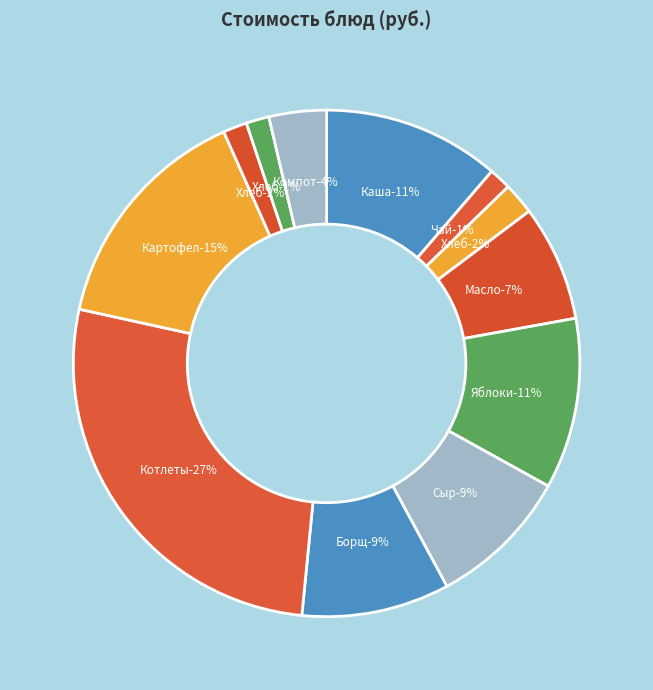

What is the change in value from Хлеб пшеничный (завтрак) to Картофель отварной?

+16.9